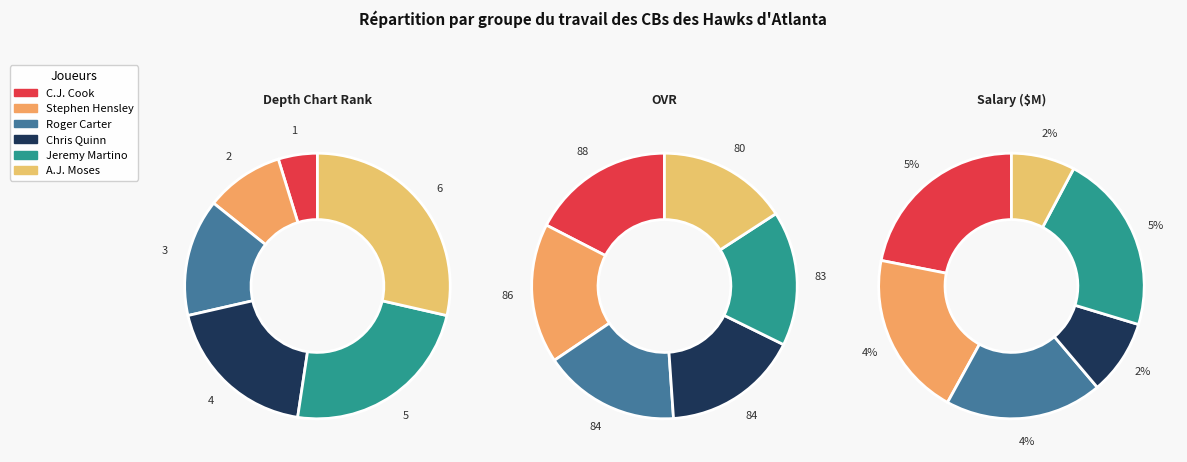

To the nearest percent, what is the difference between the largest and smallest slice percentages?

24%